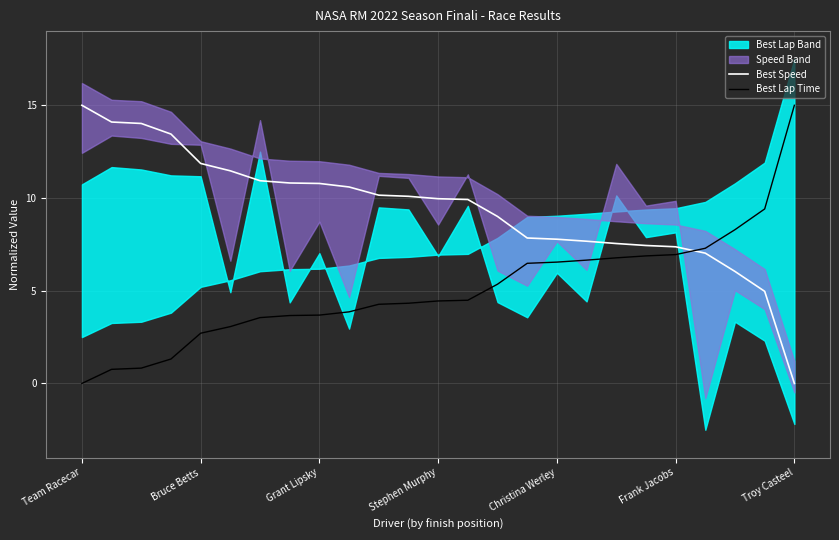

What is the sum of all Best Lap Time values?

126.6